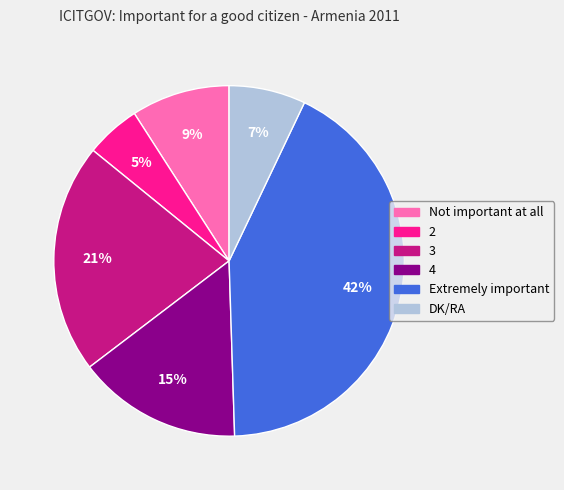

Does 2 account for over 50% of the chart?

No